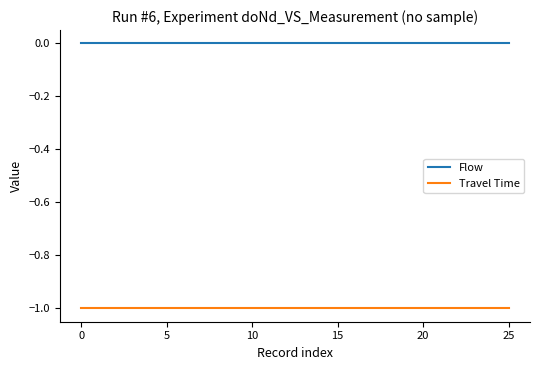

List the series in order of their peak value, highest first.

Flow, Travel Time